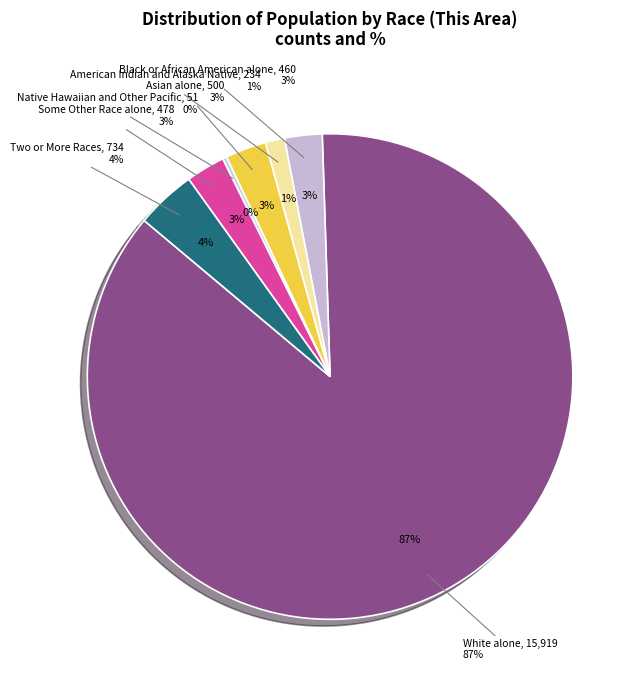

Which slice is the smallest?

Native Hawaiian and Other Pacific